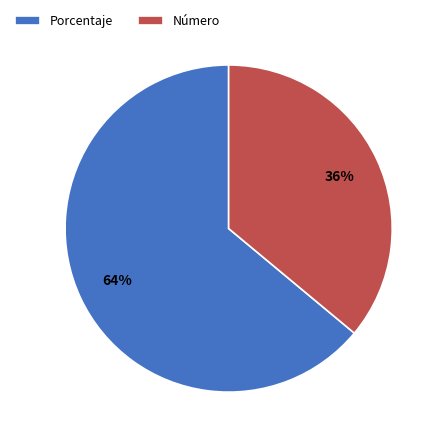

The Número slice represents 23% of the pie. True or false?

False